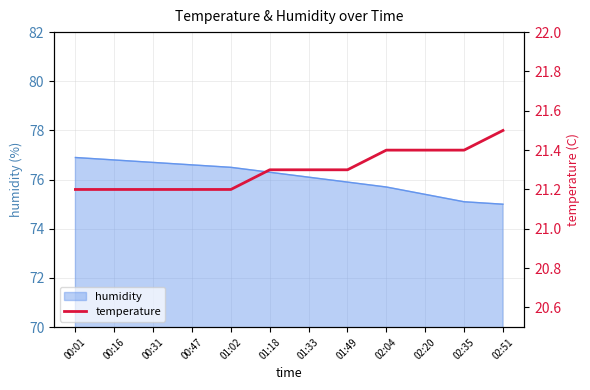

What is the greatest value displayed?

21.5